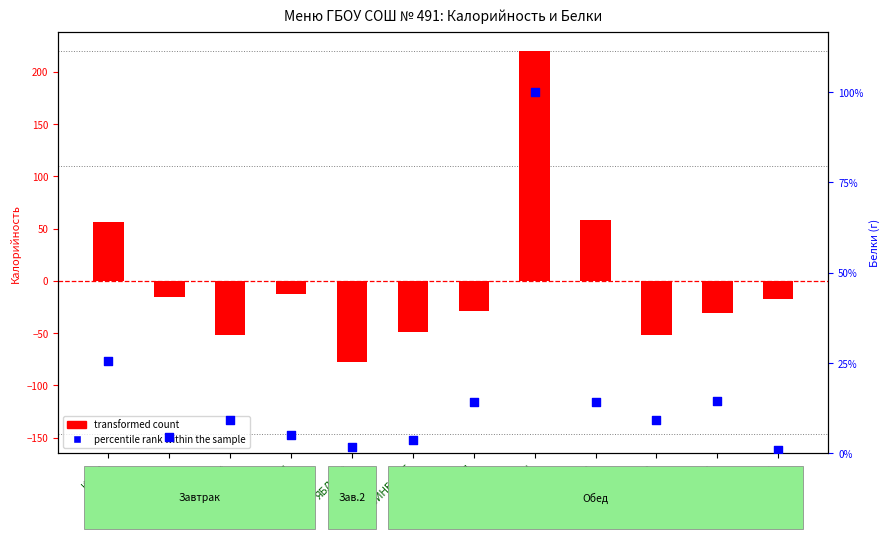

What are all the series names shown in the legend?

transformed count, percentile rank within the sample